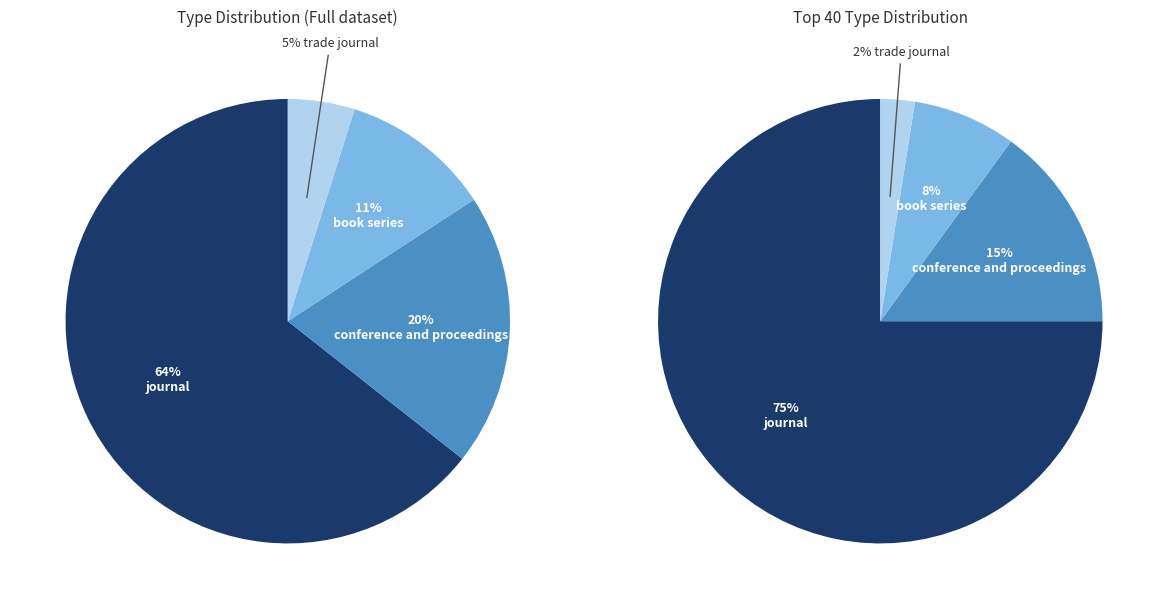

Do trade journal and book series together represent more than half of the pie?

No